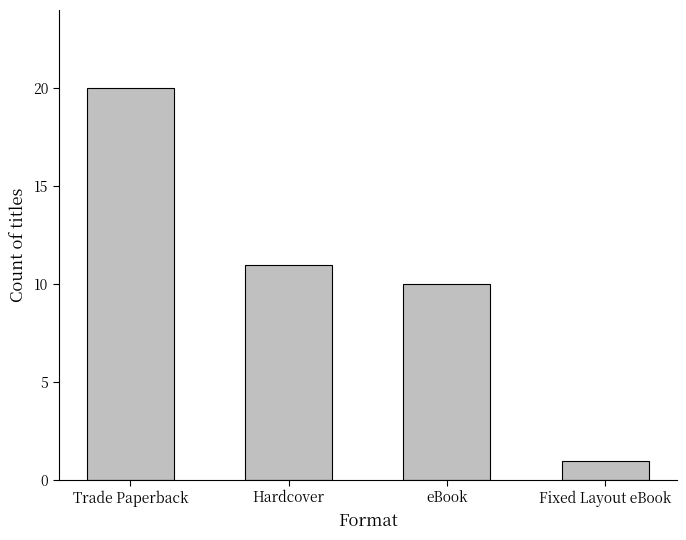

What is the label of the 2nd bar from the left?

Hardcover